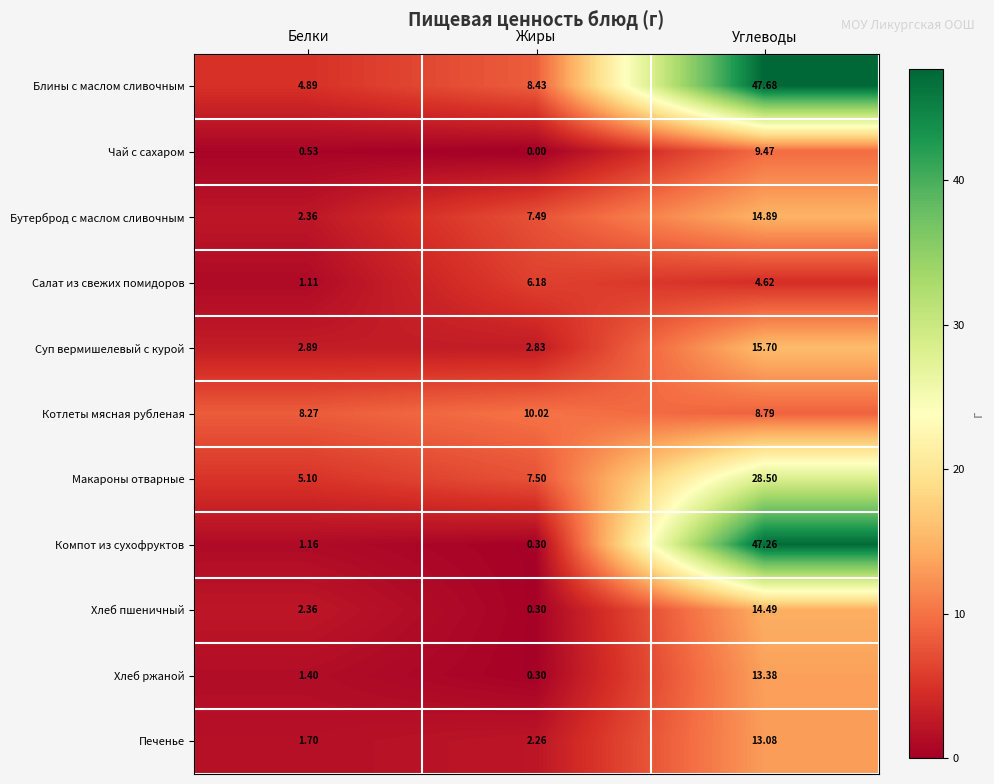

Between Белки and Жиры, which series saw the biggest shift?

Бутерброд с маслом сливочным